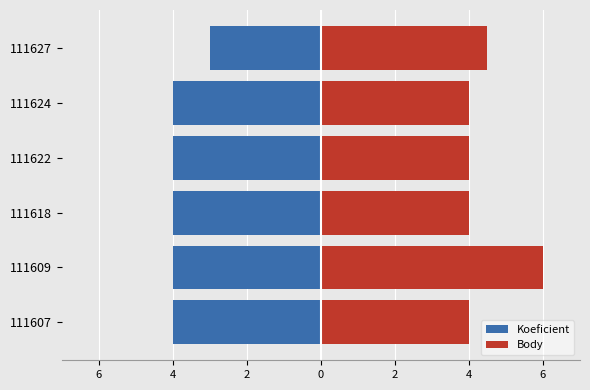

Is it true that Body equals 2.0 at 111622?

False